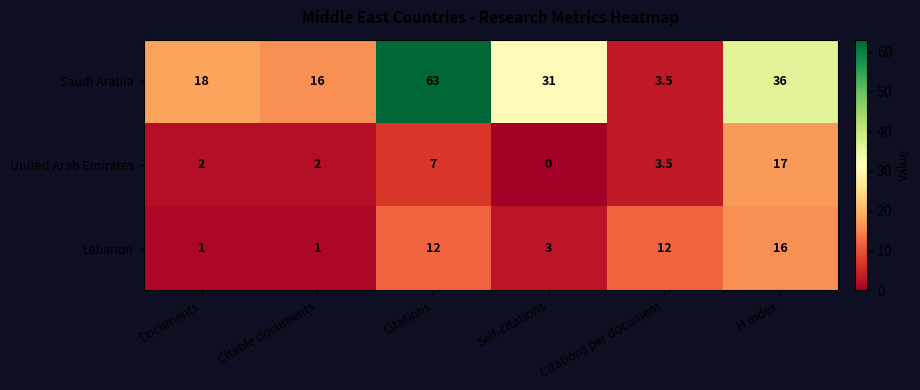

Is the value of United Arab Emirates at Self-citations greater than the value of Lebanon at Citations per document?

No